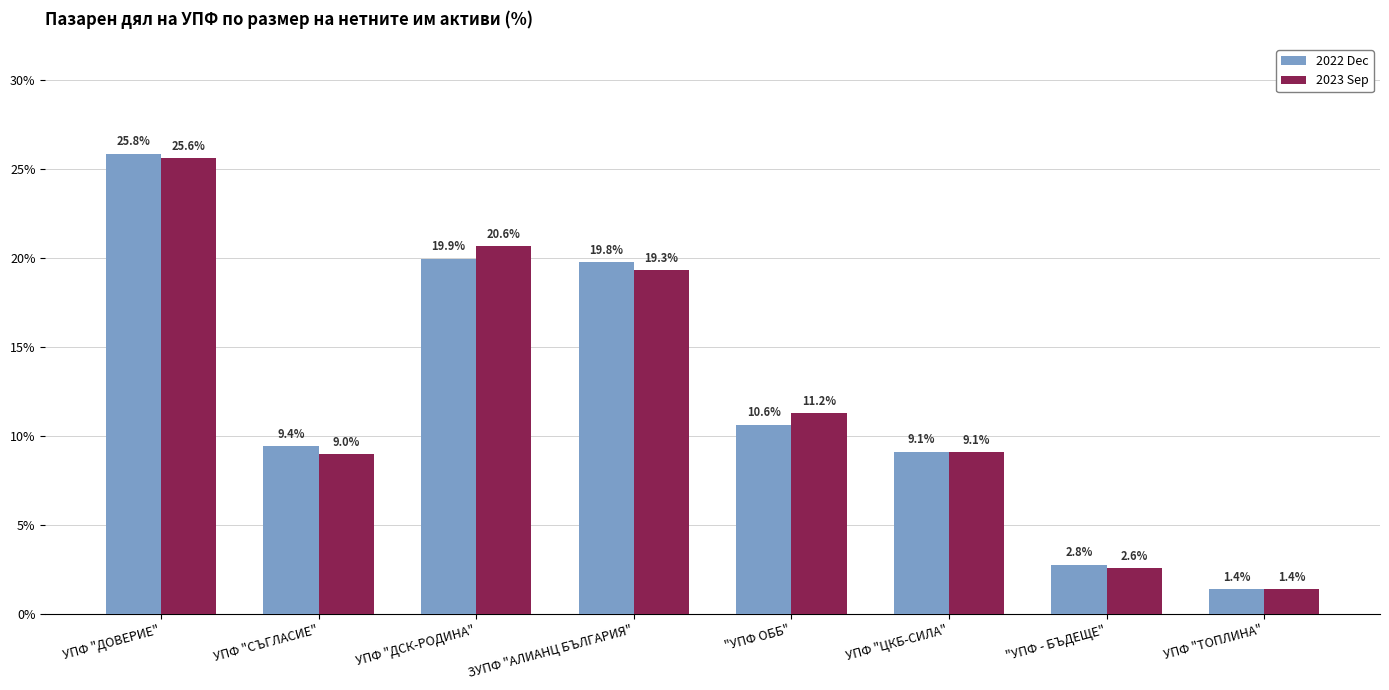

What is the total value across all series at "УПФ ОББ"?

21.9